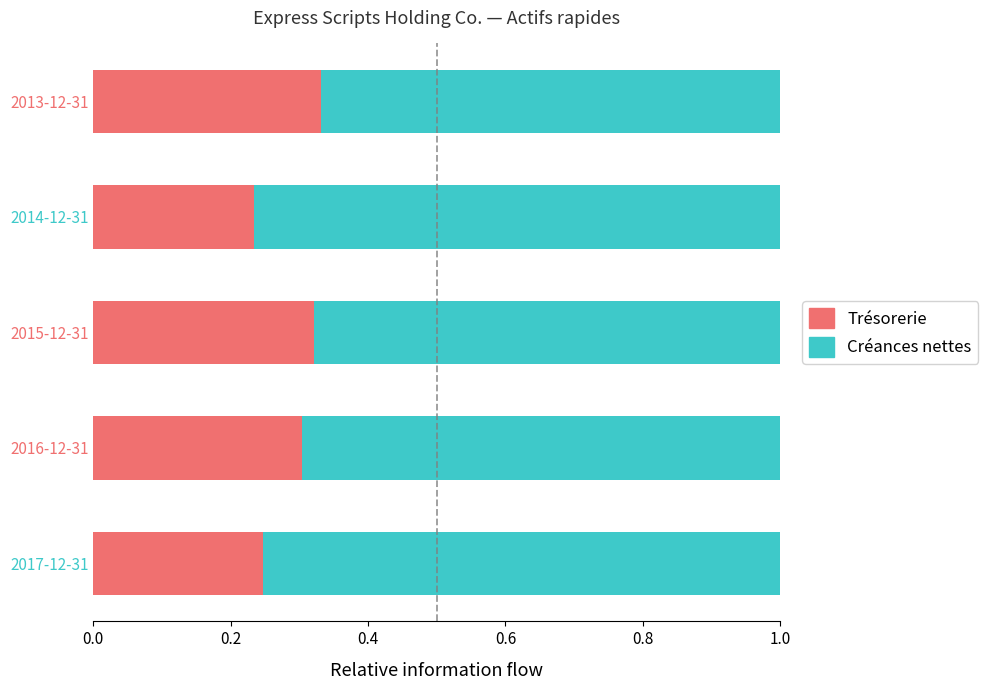

How many categories are shown in the chart?

5